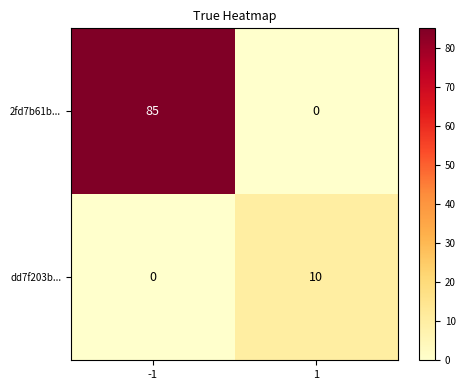

What is the highest value of the 2fd7b61b... series?

85